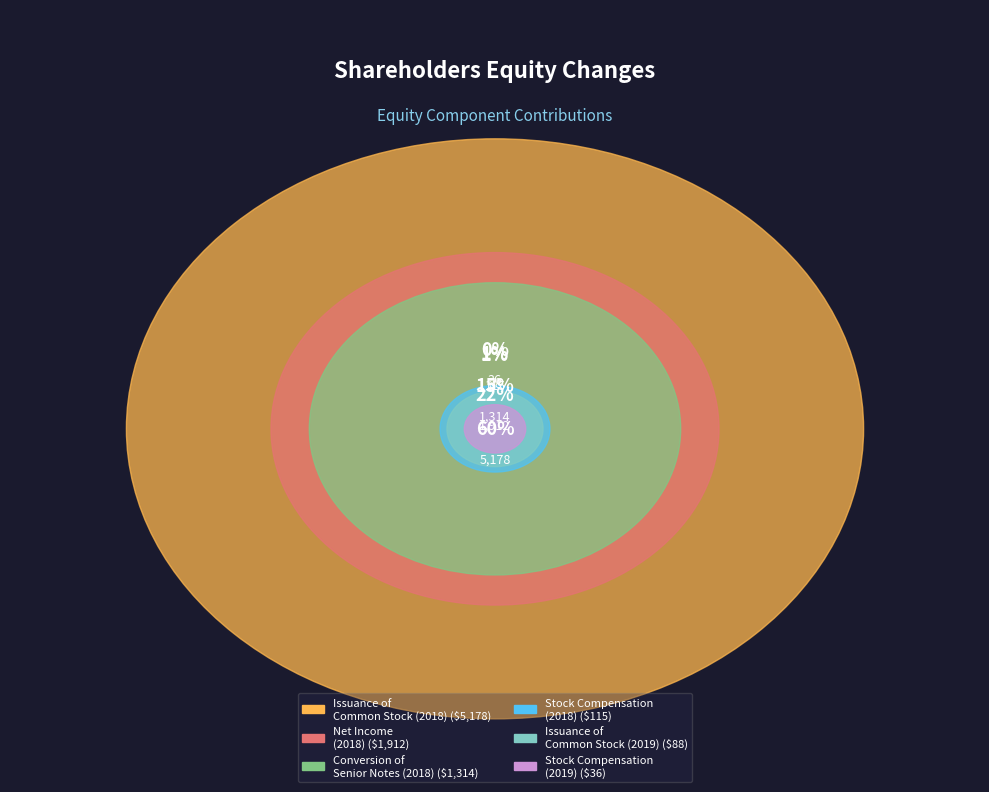

Rank the categories by value from lowest to highest.

Stock Compensation
(2019), Issuance of
Common Stock (2019), Stock Compensation
(2018), Conversion of
Senior Notes (2018), Net Income
(2018), Issuance of
Common Stock (2018)